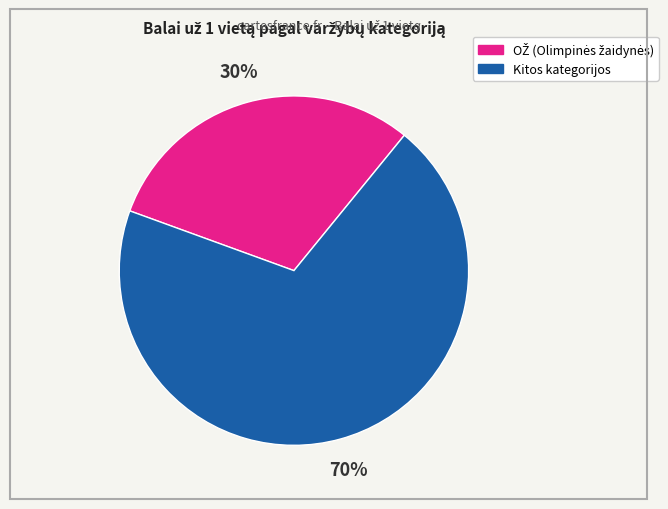

To the nearest percent, what is the average slice percentage?

50%